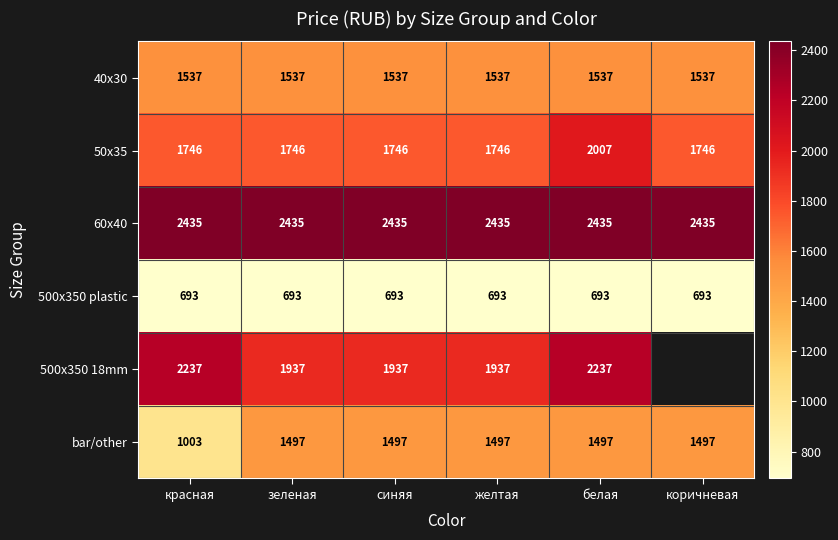

At белая, list the series in order from largest to smallest.

60x40, 500x350 18mm, 50x35, 40x30, bar/other, 500x350 plastic